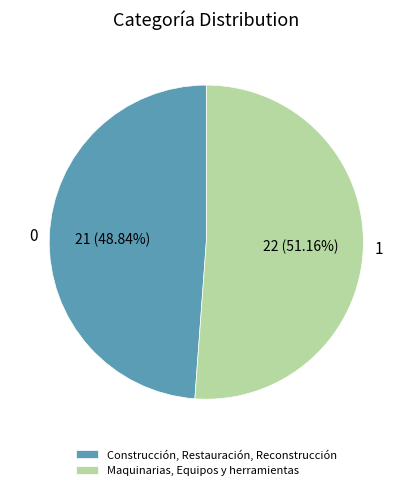

Rank the categories by value from lowest to highest.

Construcción, Restauración, Reconstrucción, Maquinarias, Equipos y herramientas